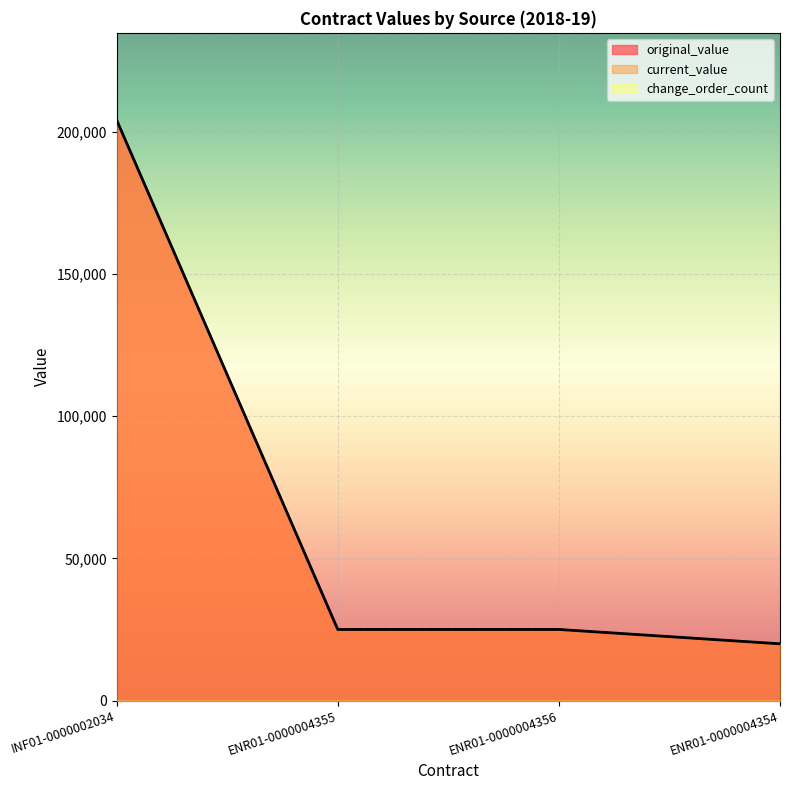

The original_value series shows 33816 at ENR01-0000004355. True or false?

False